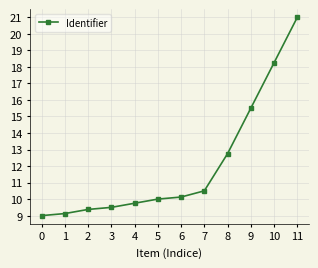

What is the change in value from 1 to 10?

+9.1